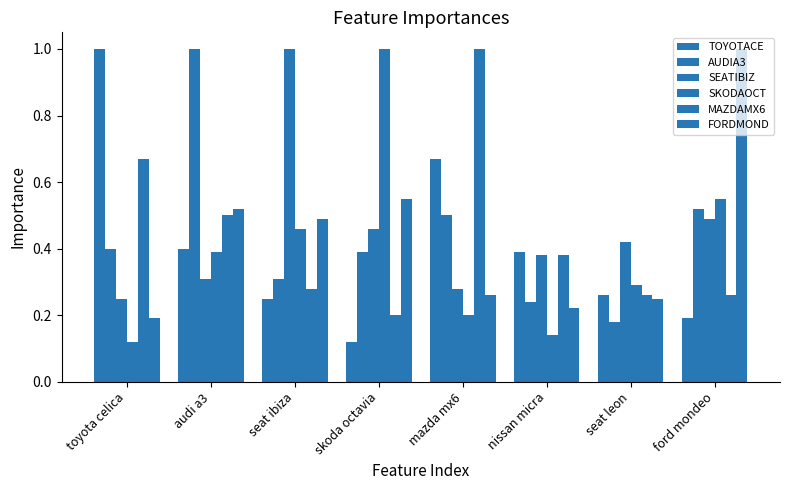

What is the label of the 5th bar from the left?

mazda mx6